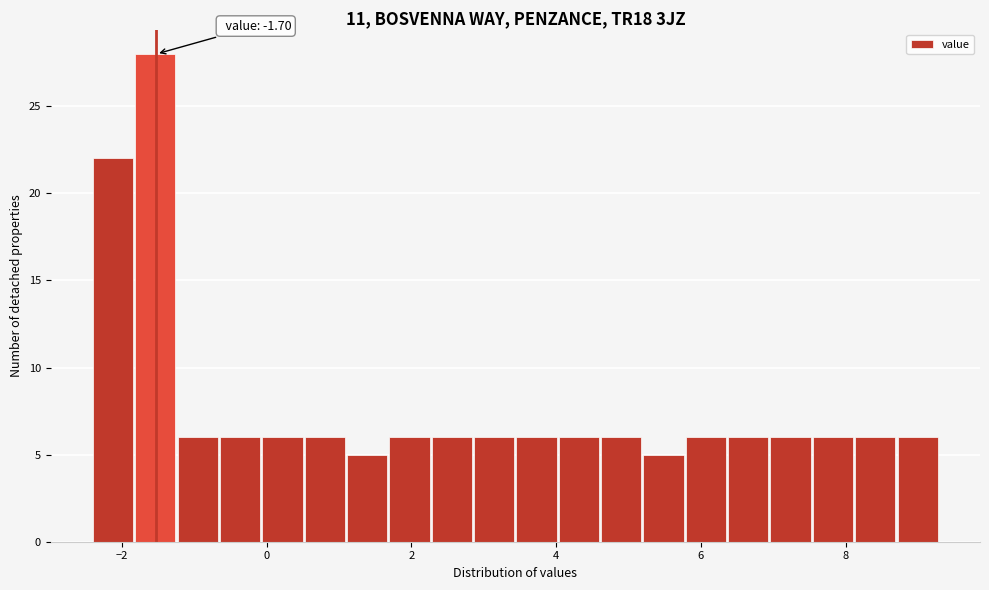

Around what value on the x-axis is the tallest bar? Give the approximate position of its centre, as read against the axis.

-1.6